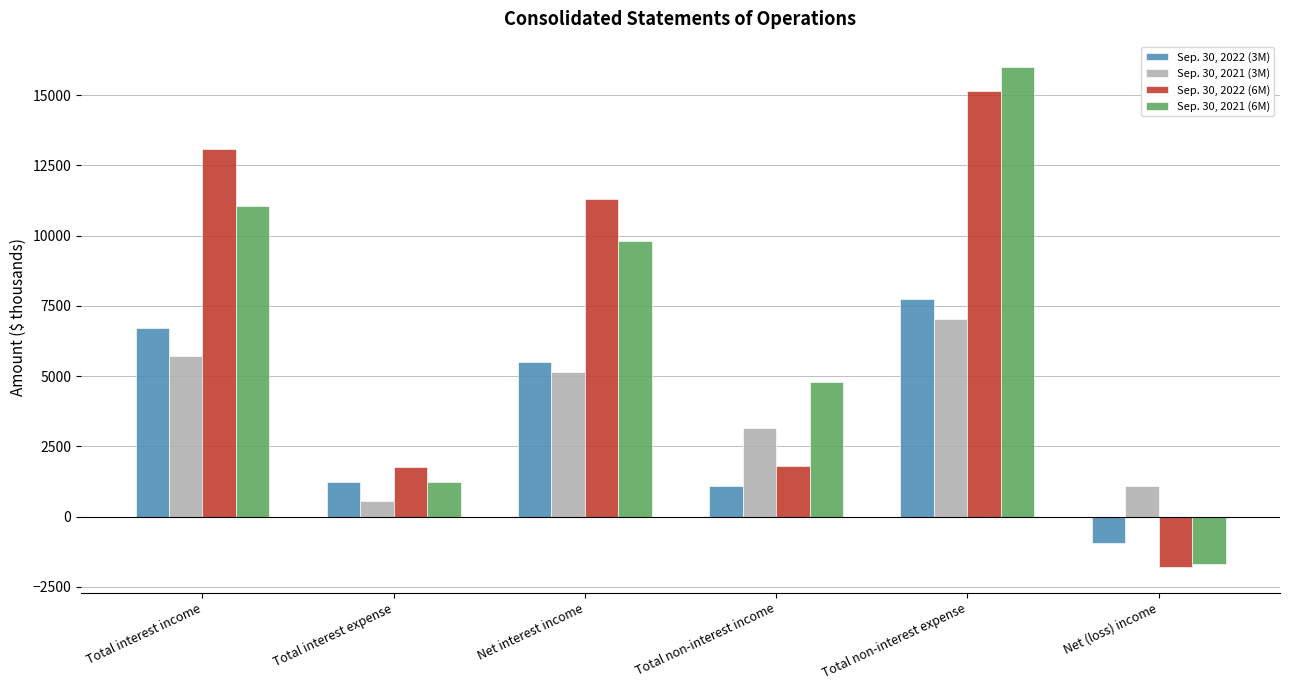

What is the minimum value for Sep. 30, 2022 (3M)?

-955